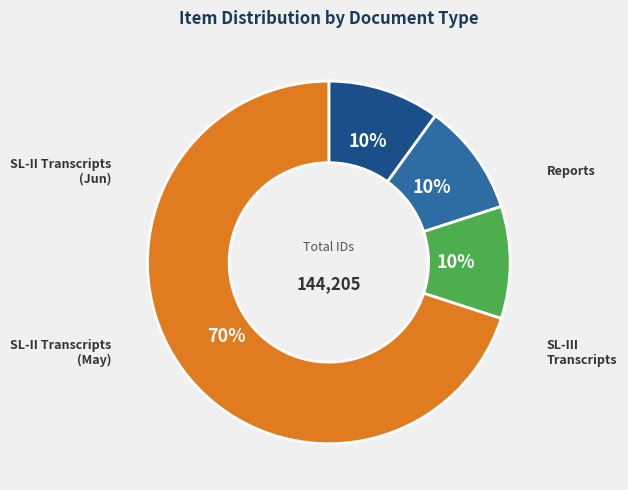

Is there a majority slice in this chart?

Yes